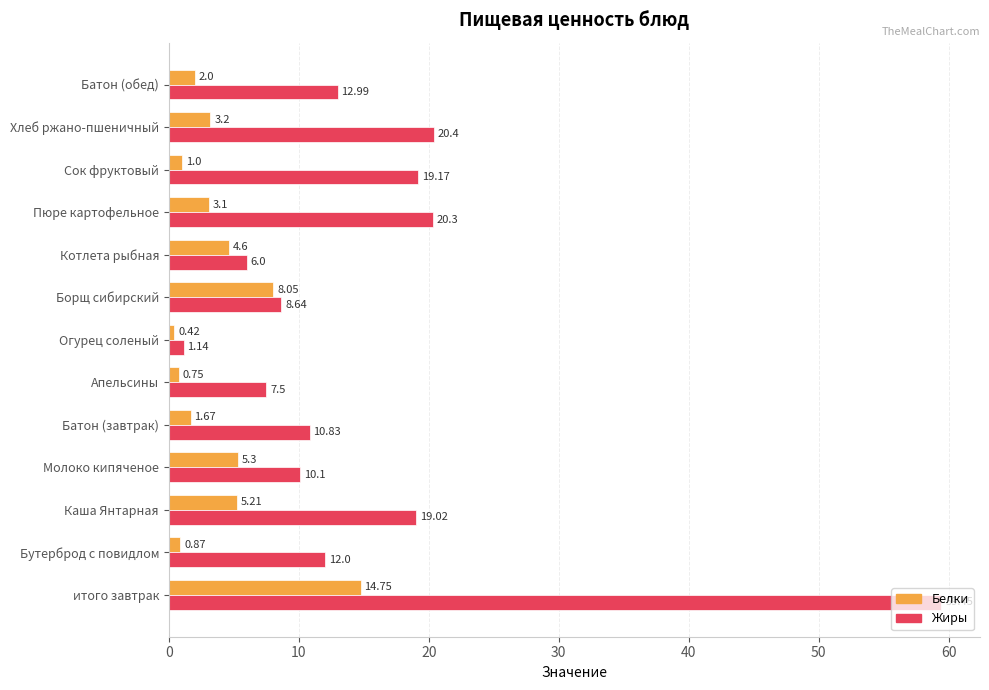

How many data points in Жиры are less than 12?

6